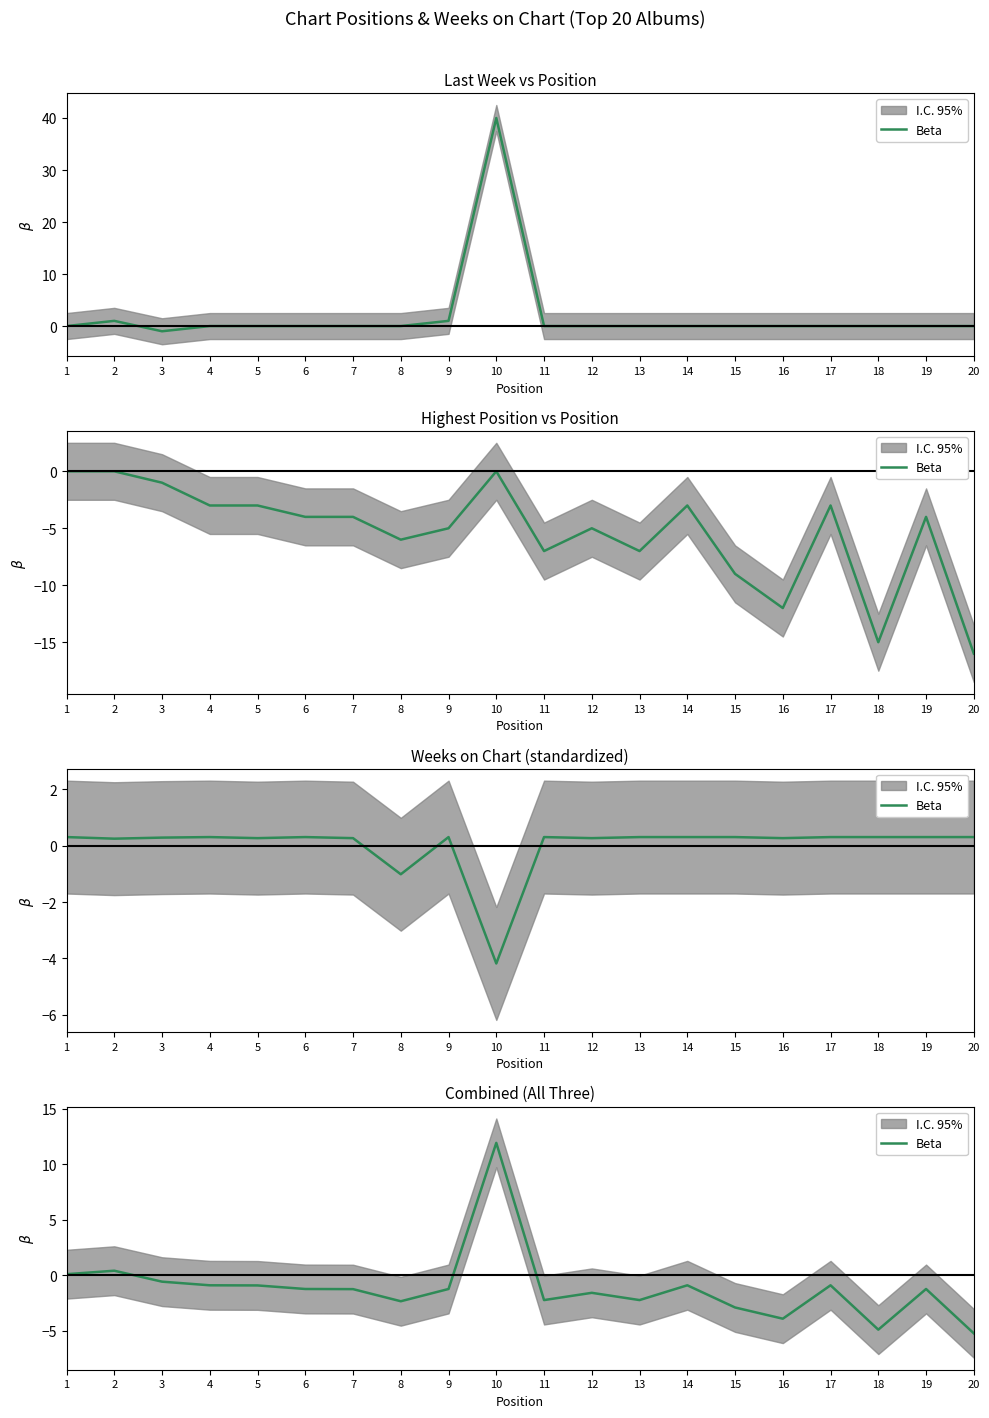

Reading left to right, extract all data points from this chart.

0.1	0.4	-0.6	-0.9	-0.9	-1.2	-1.2	-2.3	-1.2	11.9	-2.2	-1.6	-2.2	-0.9	-2.9	-3.9	-0.9	-4.9	-1.2	-5.2